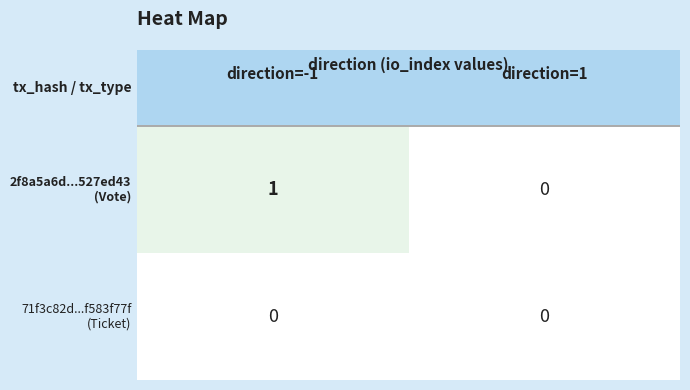

Where is 2f8a5a6d5d2d500a37009d48f2ee8184527ed43 nearest to the value 0?

1